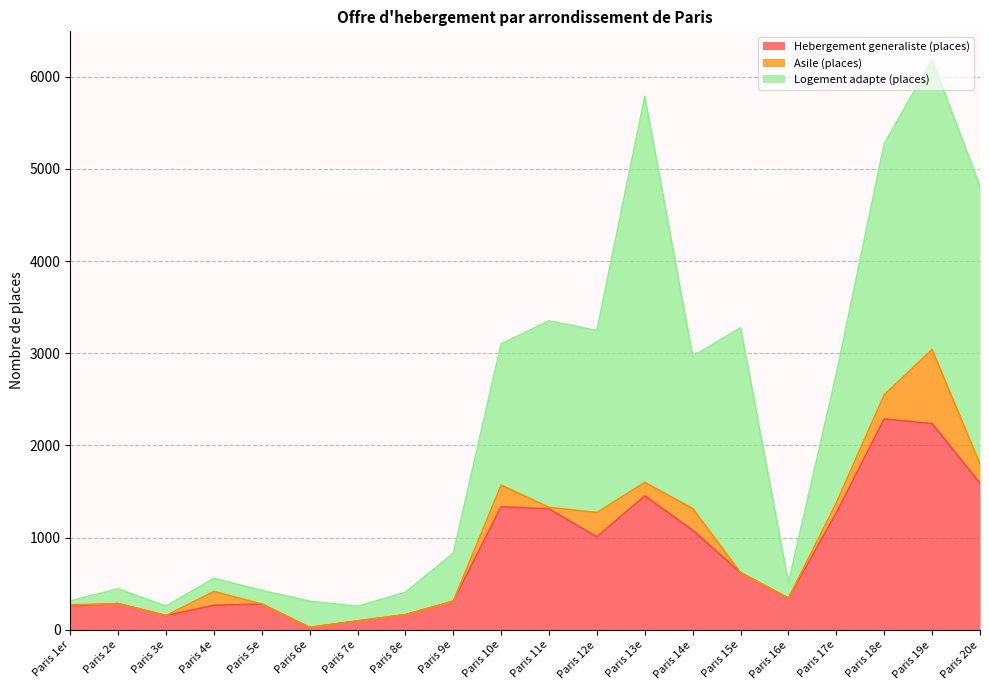

At which label does Logement adapte (places) reach its minimum?

Paris 1er